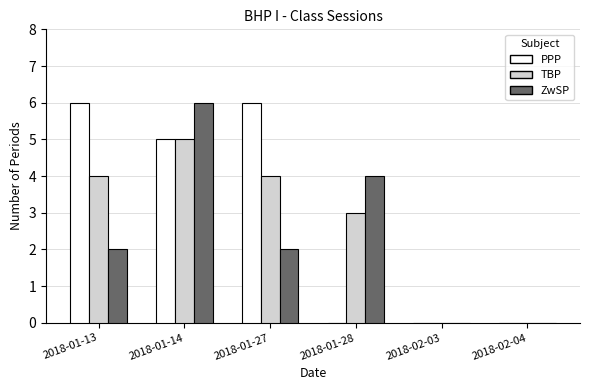

Is it true that PPP equals 0 at 2018-02-04?

True